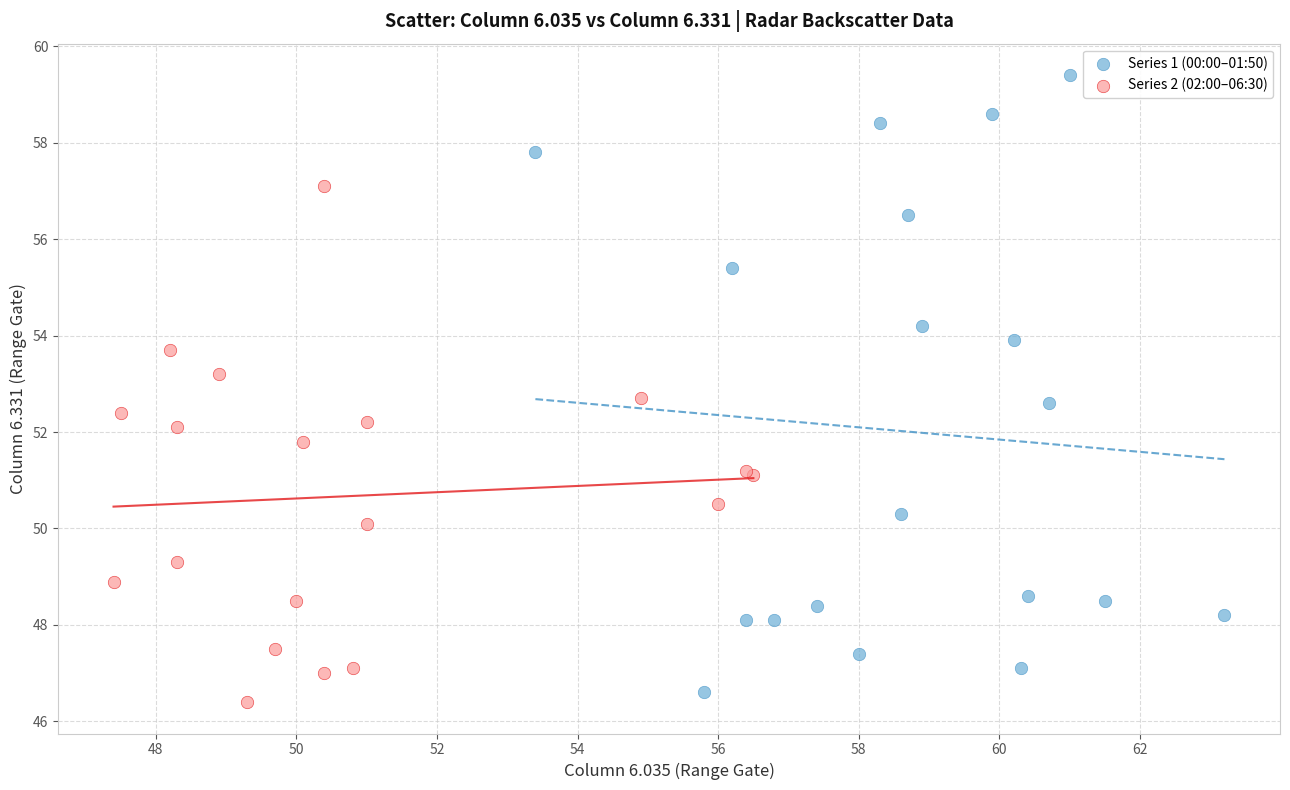

Which series has the widest spread of Y values?

Series 1 (00:00–01:50)